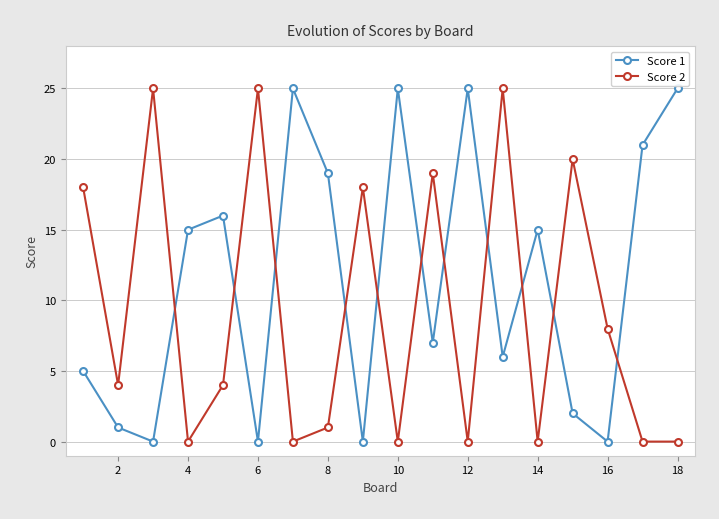

How many times do Score 1 and Score 2 cross each other?

11